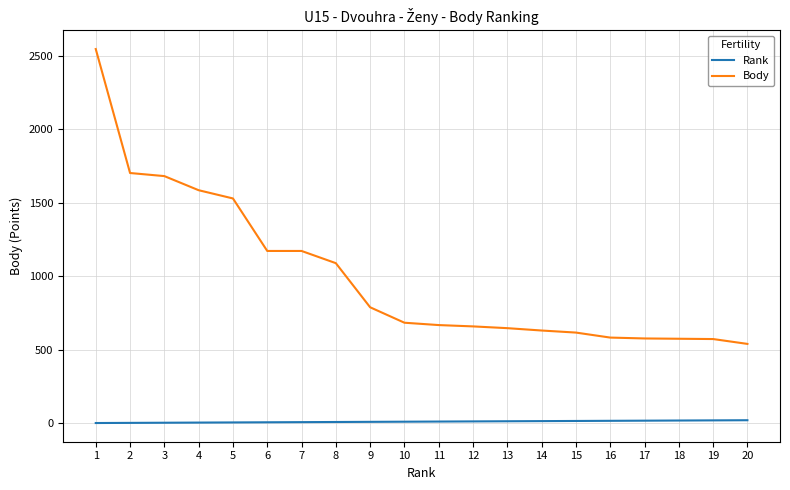

What is the total value across all series at 7?

1178